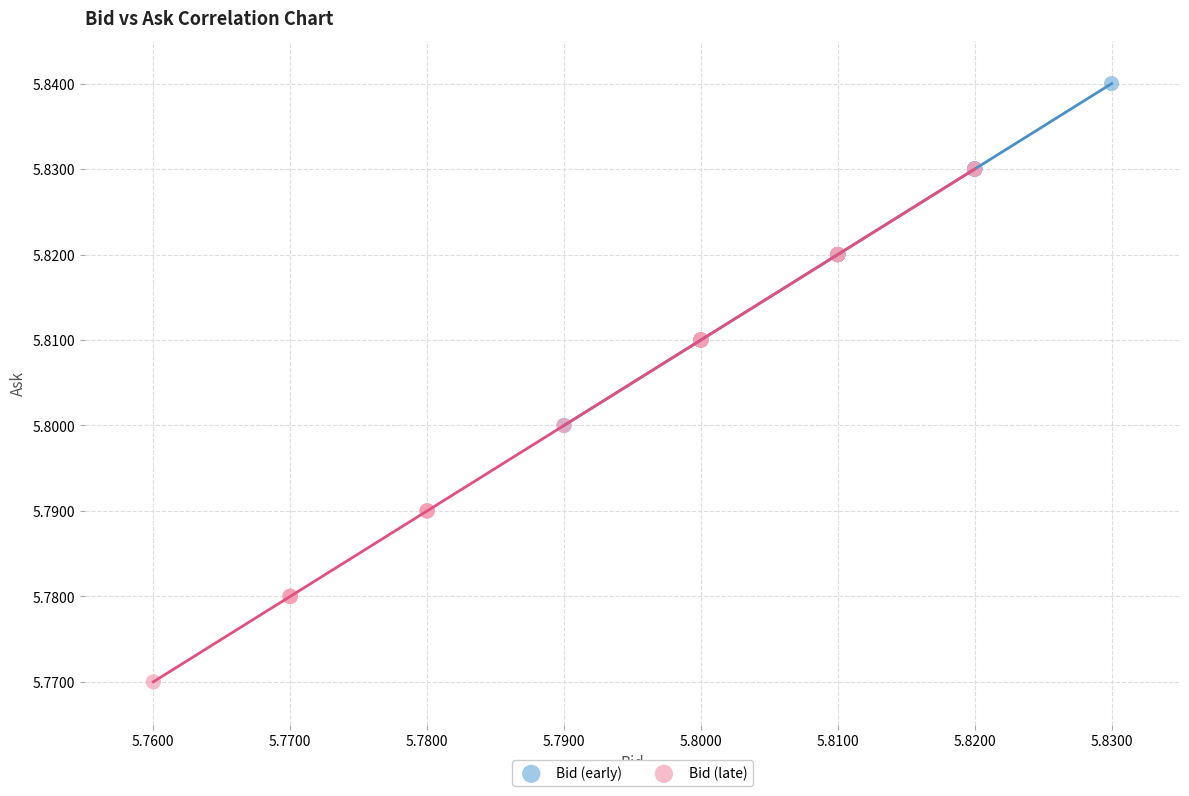

Which series has the largest Y range (max minus min)?

Bid (late)